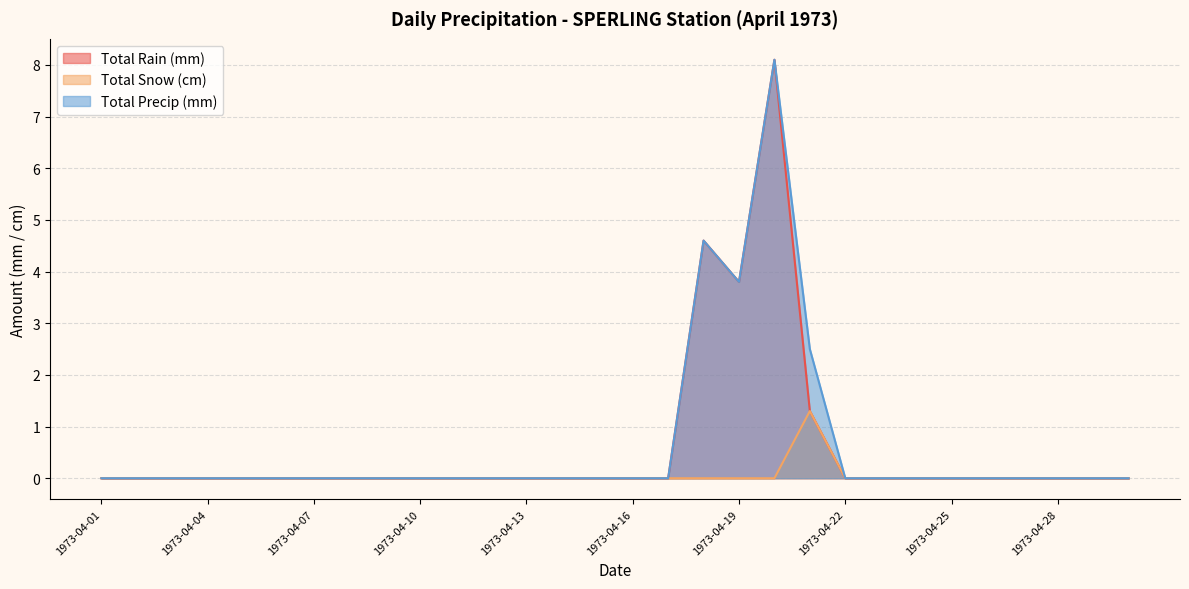

How many Total Snow (cm) values are between 0 and 1?

29